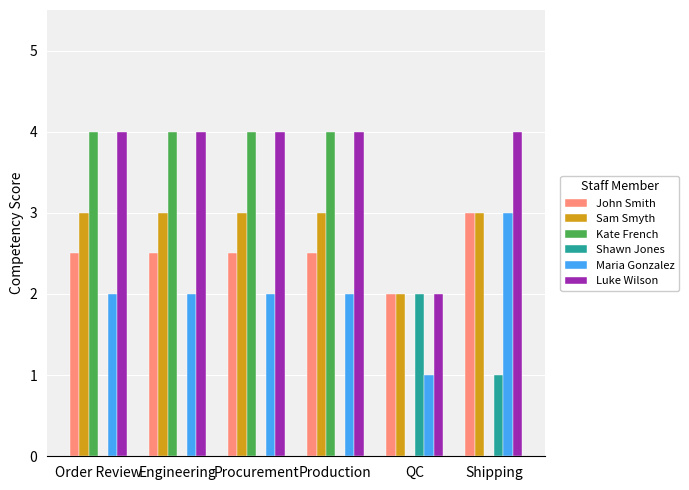

Reading left to right, what are all the values shown in this chart?

John Smith: 2.5	2.5	2.5	2.5	2.0	3.0
Sam Smyth: 3.0	3.0	3.0	3.0	2.0	3.0
Kate French: 4.0	4.0	4.0	4.0	0.0	0.0
Shawn Jones: 0.0	0.0	0.0	0.0	2.0	1.0
Maria Gonzalez: 2.0	2.0	2.0	2.0	1.0	3.0
Luke Wilson: 4.0	4.0	4.0	4.0	2.0	4.0